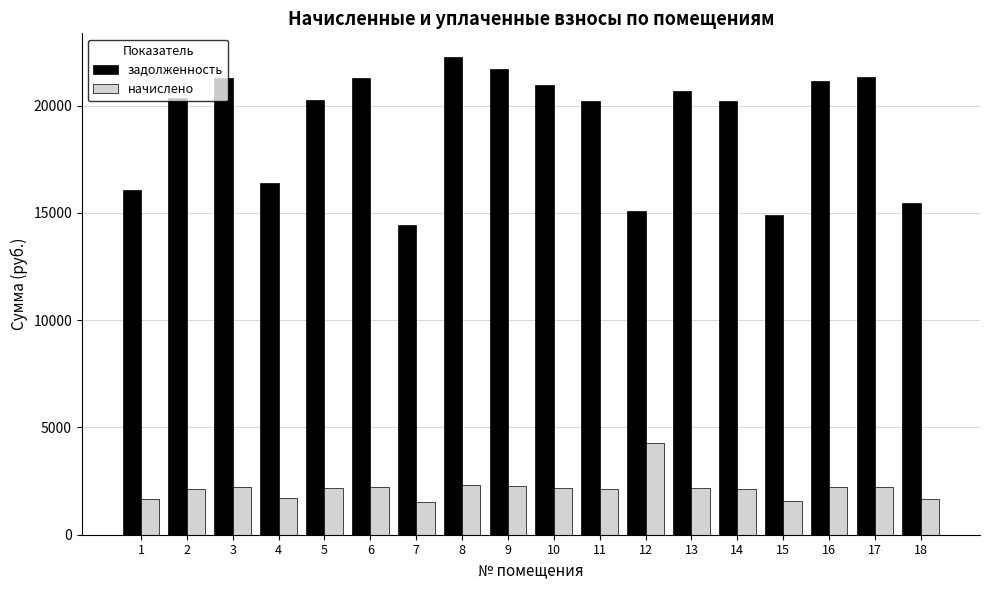

Which series has the largest range (max minus min)?

задолженность